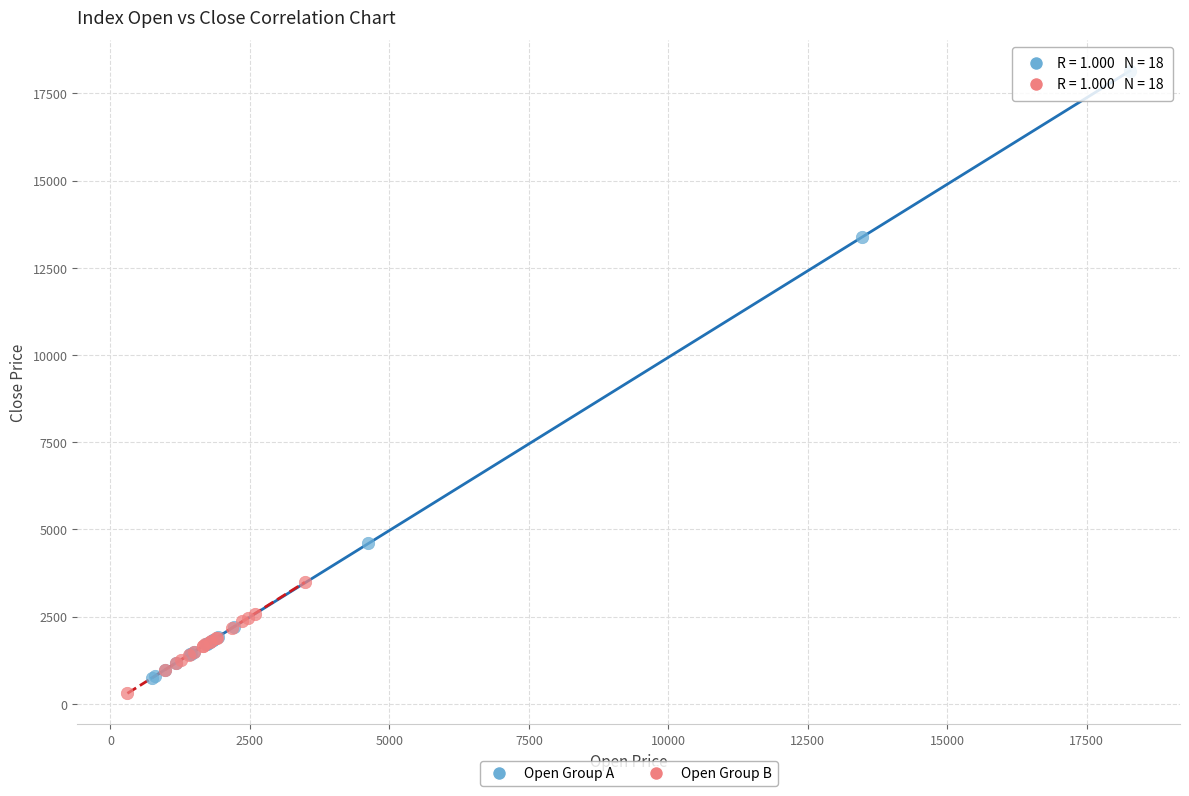

Which series contains the highest Y value?

Open Group A